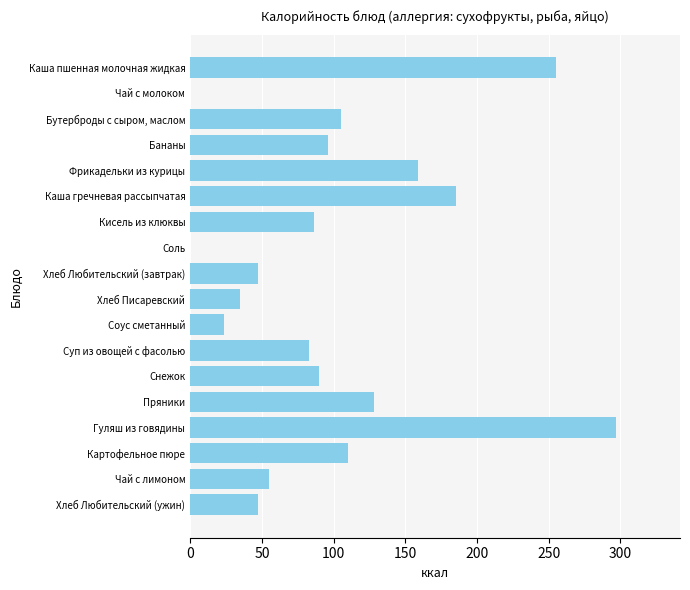

What is the maximum value shown in the chart?

297.0